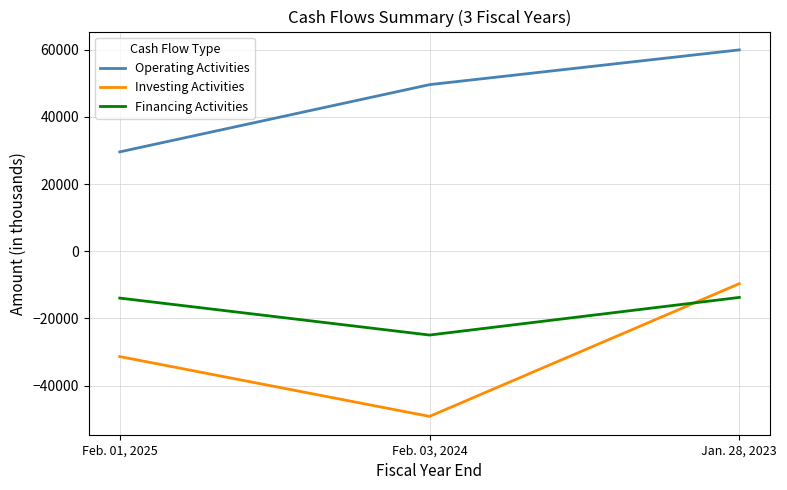

What is the difference between the maximum and minimum values in the Financing Activities series?

11198